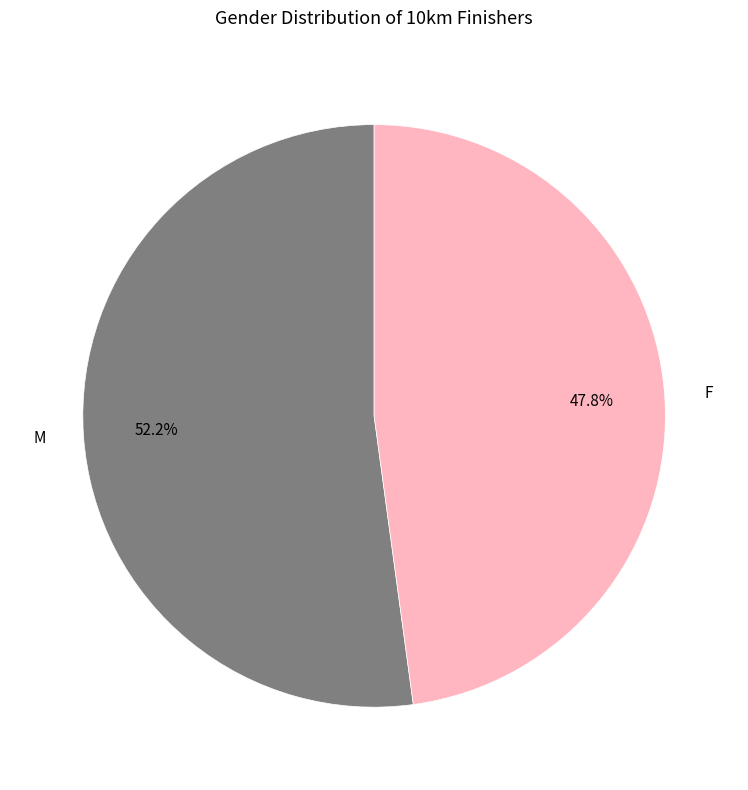

Is there a majority slice in this chart?

Yes